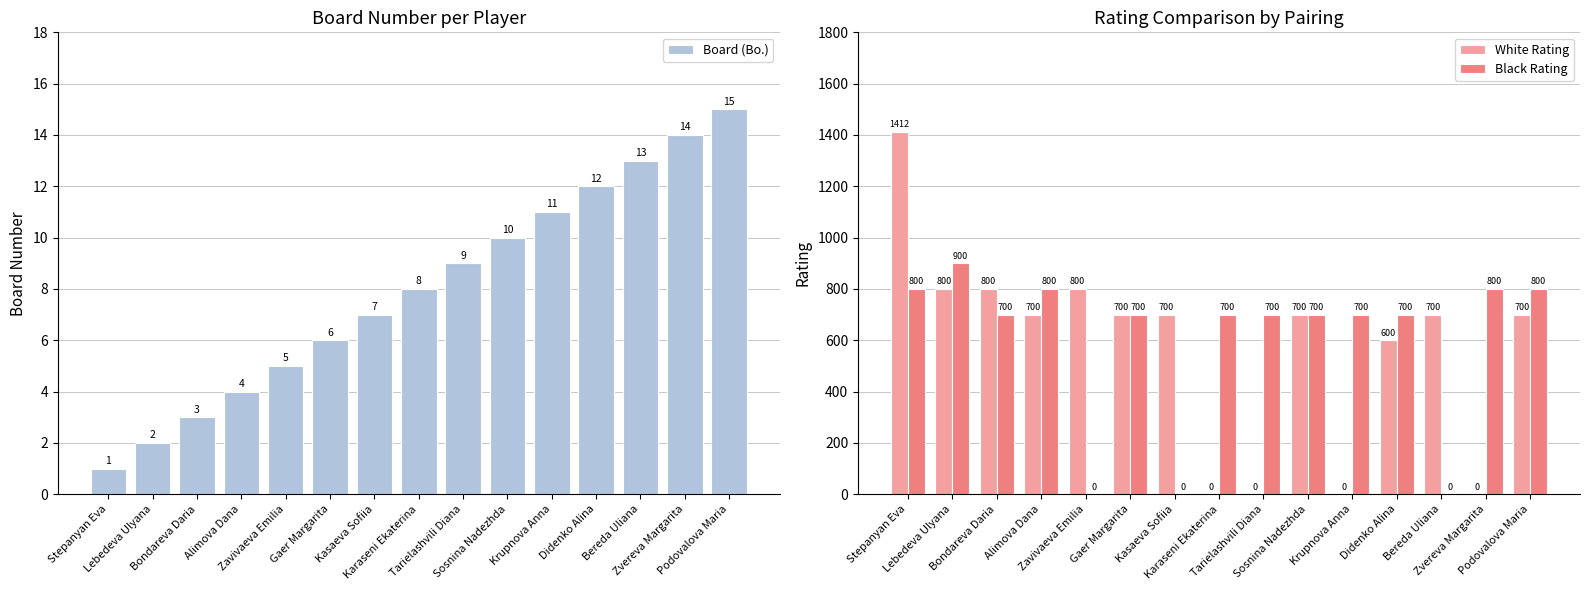

What position from the left is Krupnova Anna?

11